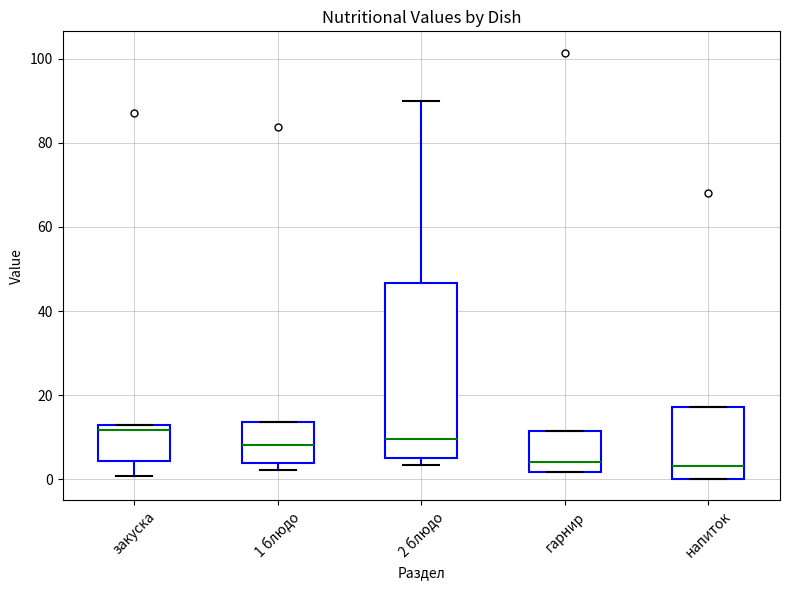

Reading left to right, transcribe this box plot: for each box, give where its median line is, the range the box spans, and where its two whiskers end, as read against the y-axis. The values are not printed on the chart, so give them approximately, as read against the axis.

закуска: median 12 (just below the box's upper edge), box 4 to 12, whiskers 0 to 12
1 блюдо: median 8, box 4 to 14, whiskers 2 to 14
2 блюдо: median 10, box 4 to 46, whiskers 4 (just below the box's lower edge) to 90
гарнир: median 4, box 2 to 12, whiskers 2 to 12
напиток: median 4, box 0 to 18, whiskers 0 to 18